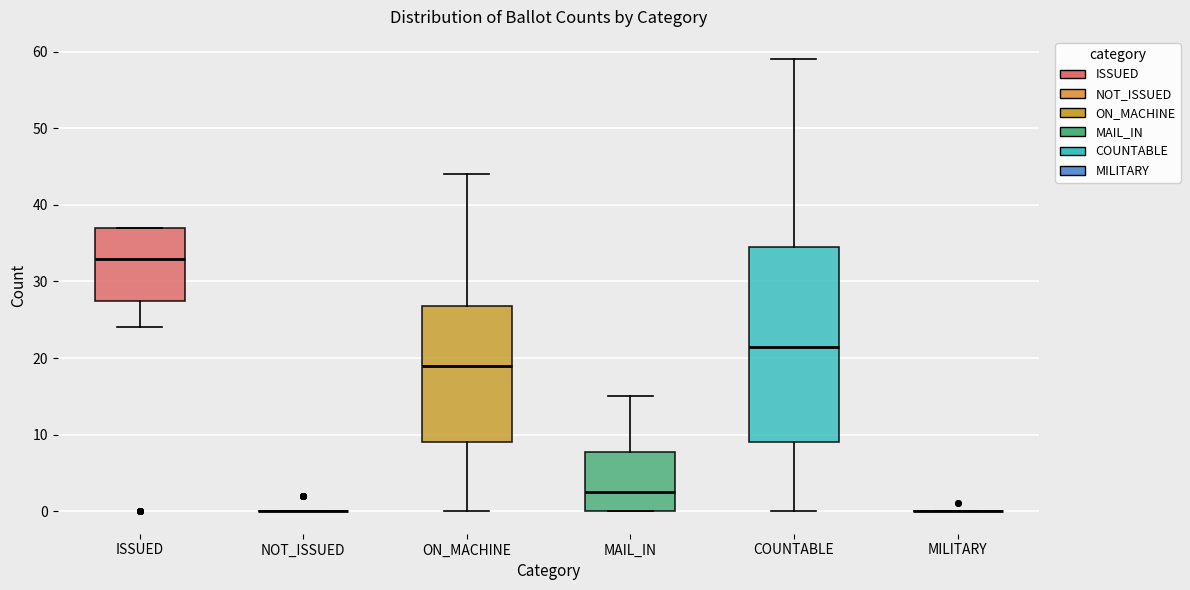

Which box is the tallest, from its lower edge to its upper edge?

COUNTABLE